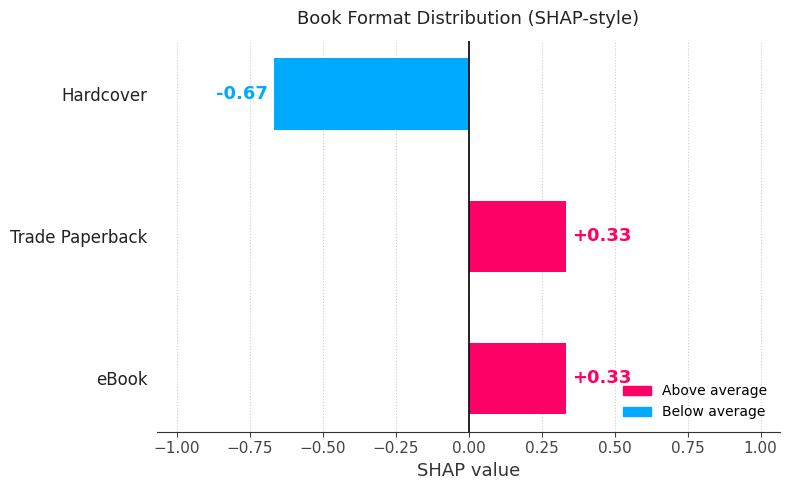

What is the difference between the maximum and minimum values?

1.0